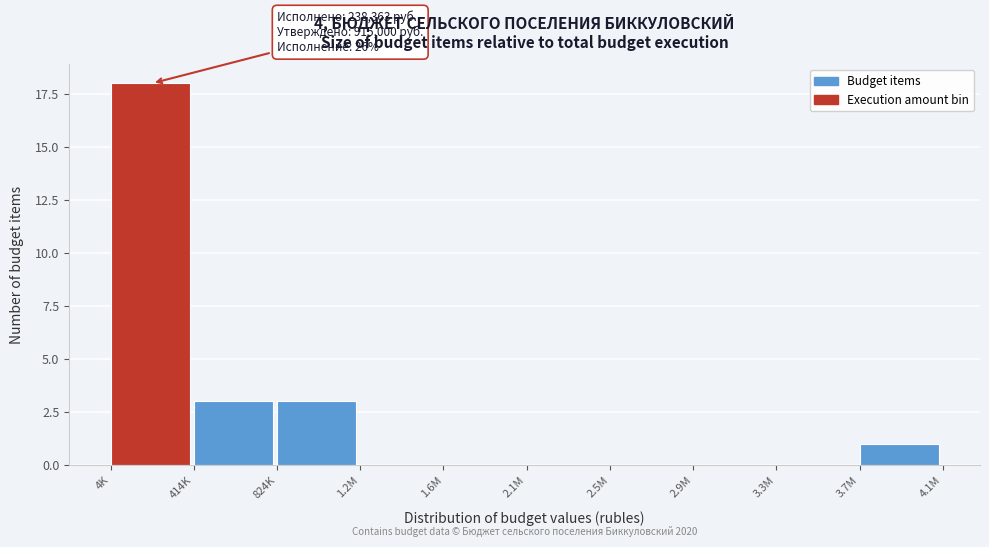

What is the sum of all values?

25